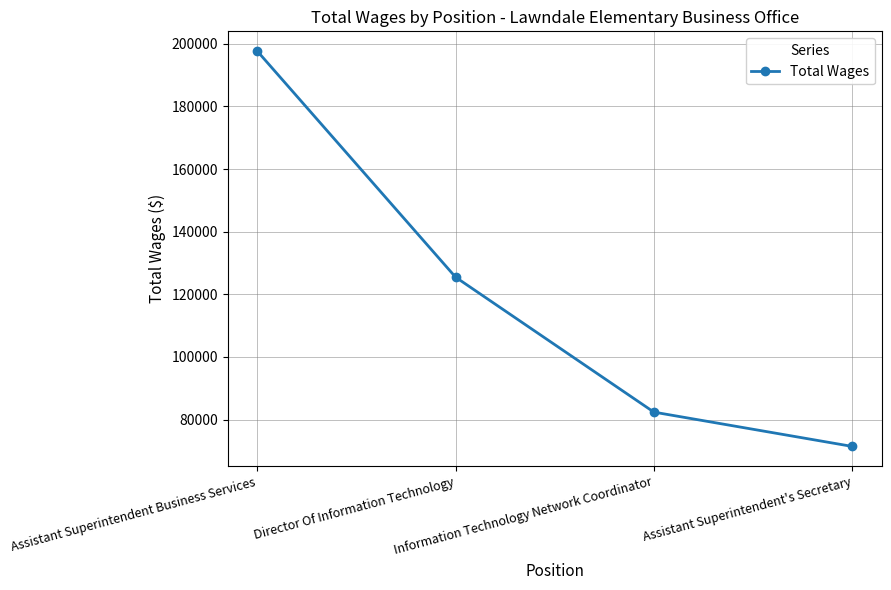

What is the label of the 1st point from the right?

Assistant Superintendent's Secretary